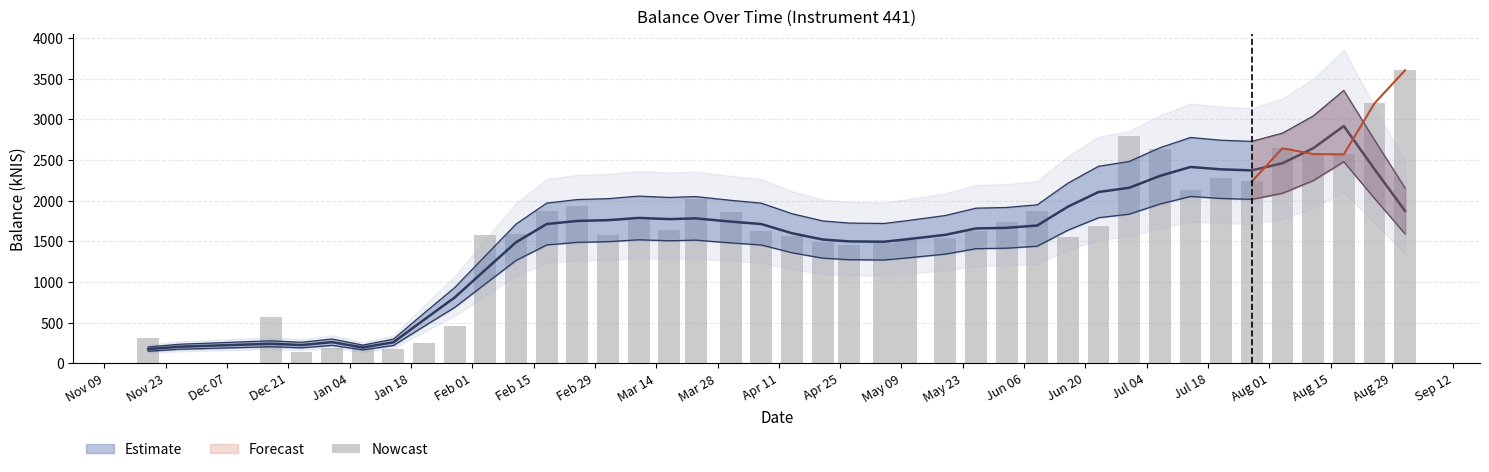

Reading left to right, extract all data points from this chart.

308.2	0.0	575.1	142.6	185.7	227.9	178.3	247.3	460.9	1574.7	1595.4	1879.7	1938.6	1581.5	1765.0	1641.9	2016.8	1866.4	1627.8	1566.6	1490.3	1453.3	1479.9	1513.5	1544.4	1633.5	1734.5	1872.8	1550.9	1687.3	2790.0	2636.7	2130.7	2282.1	2236.7	2644.8	2573.6	2570.0	3196.9	3604.2